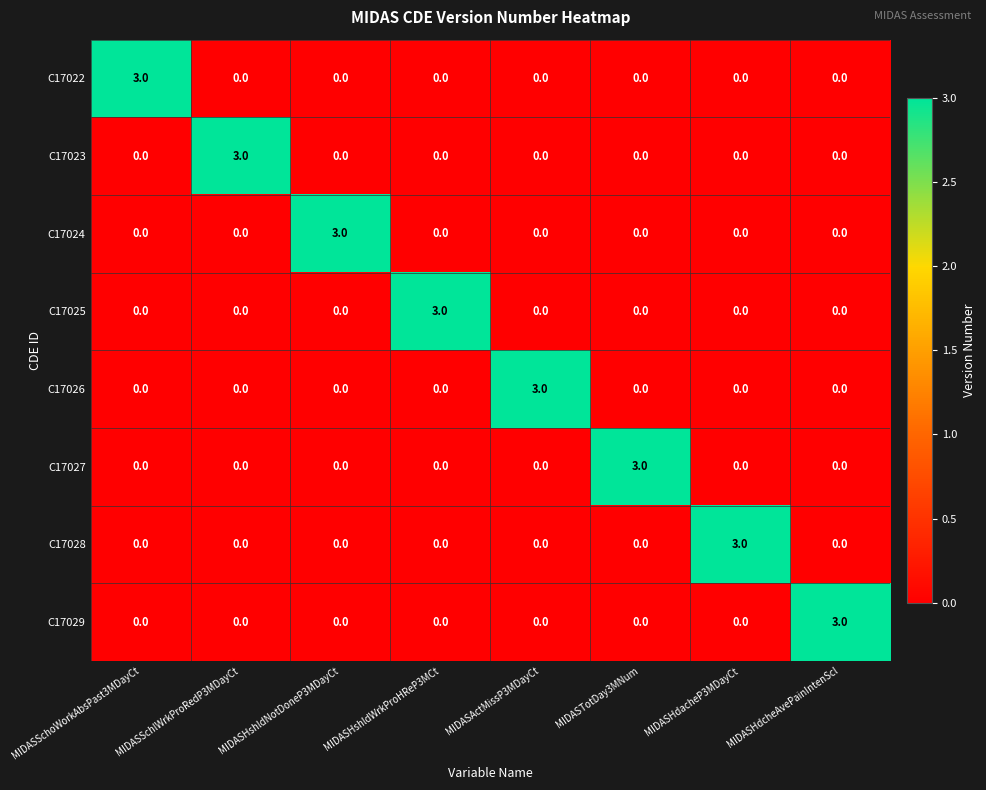

The value of C17026 at MIDASActMissP3MDayCt is 5. True or false?

False